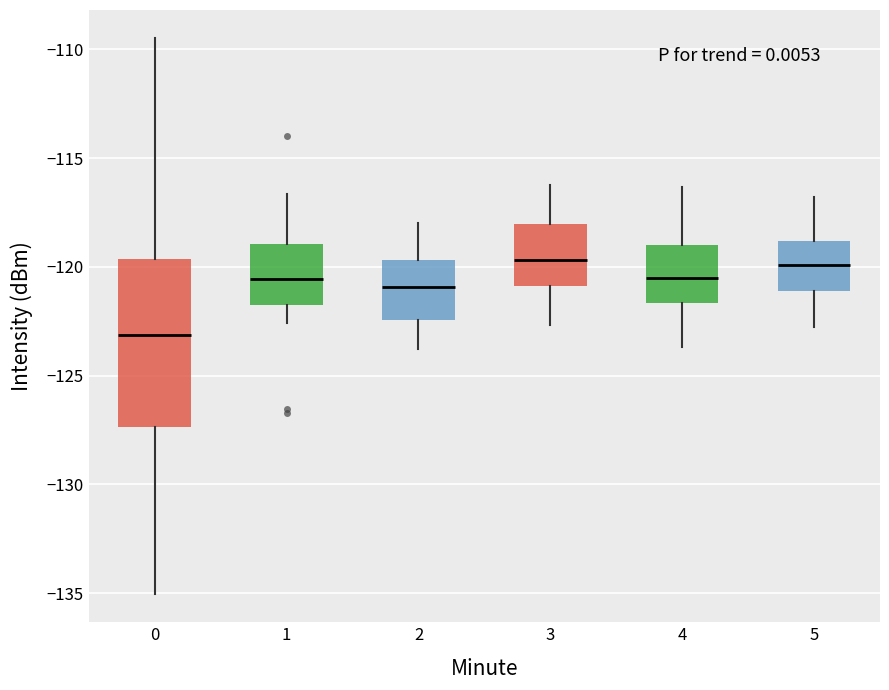

Comparing the boxes themselves (not the whiskers), which one is the tallest?

0